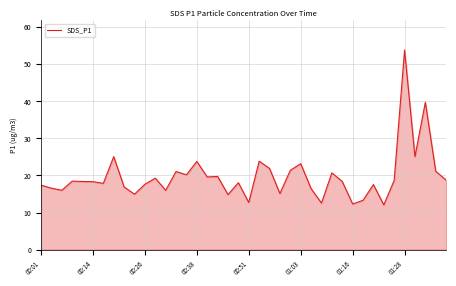

What is the minimum value shown in the chart?

12.1